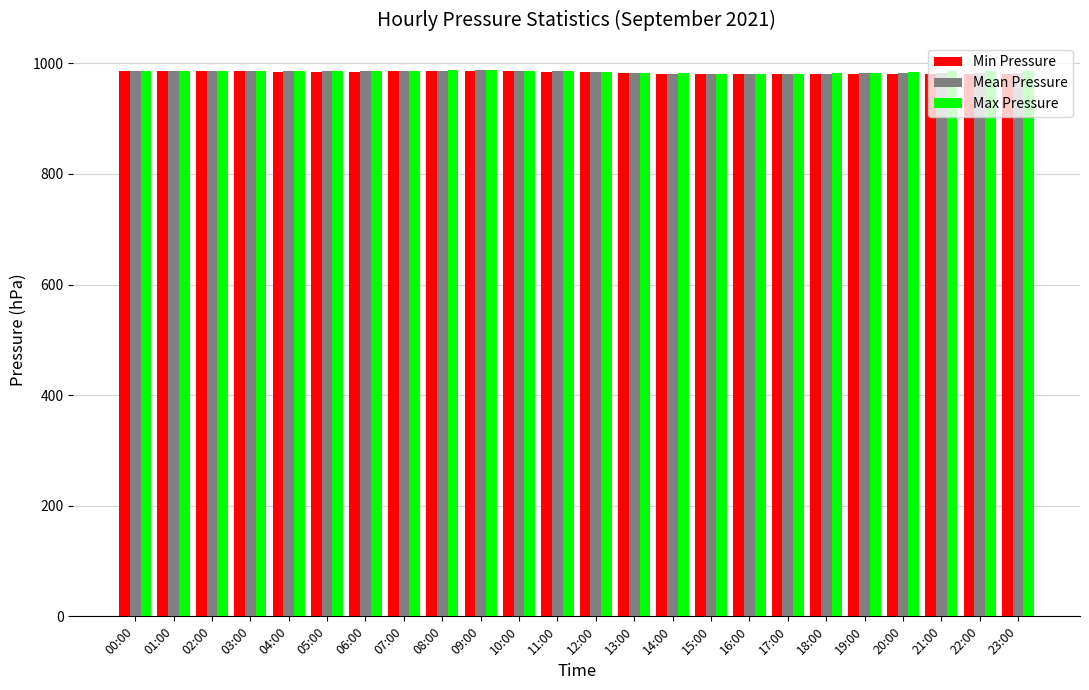

The Max Pressure series shows 1444.0 at 09:00. True or false?

False